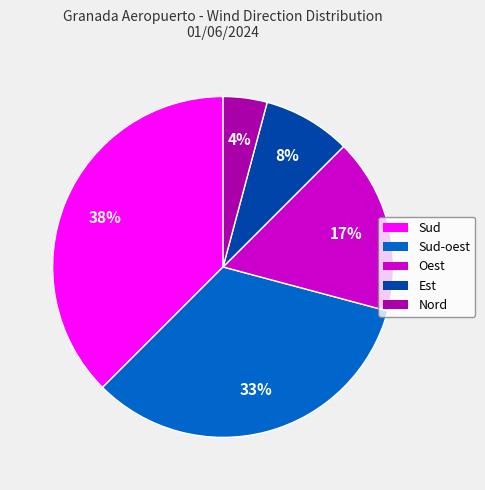

Is there any slice that represents more than half of the pie?

No